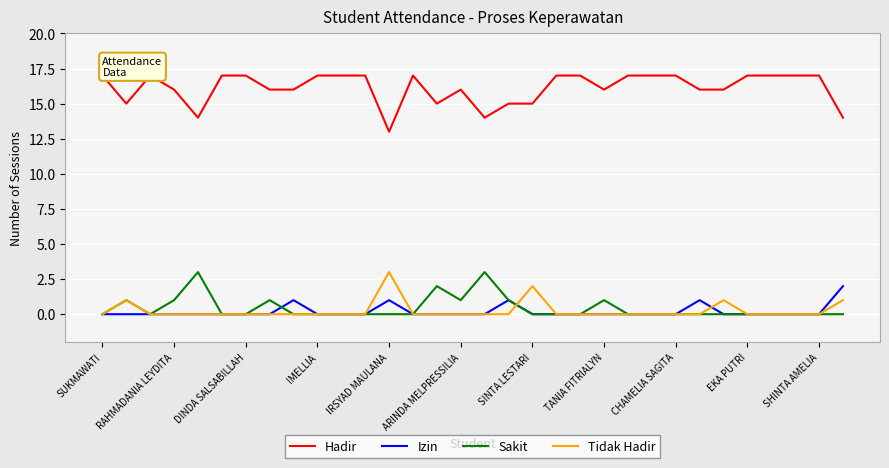

True or false: Sakit and Hadir cross at least once.

False